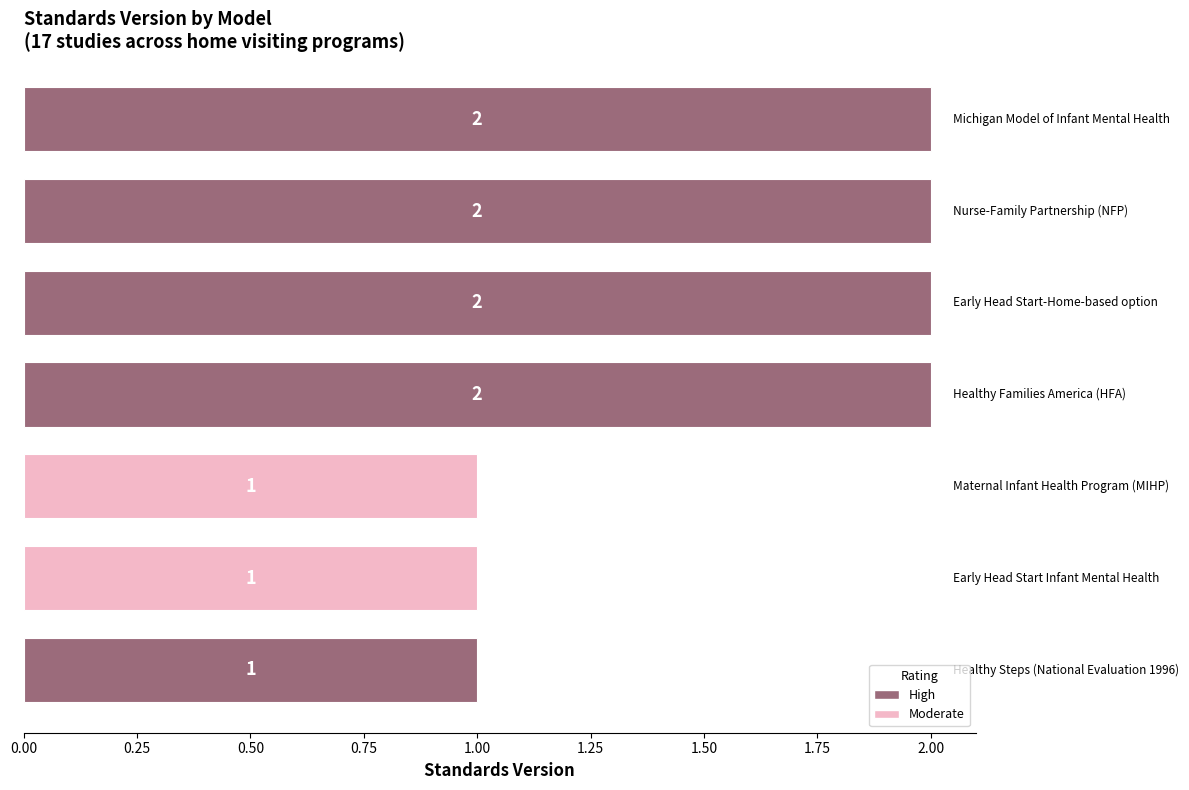

How many categories are shown in the chart?

7